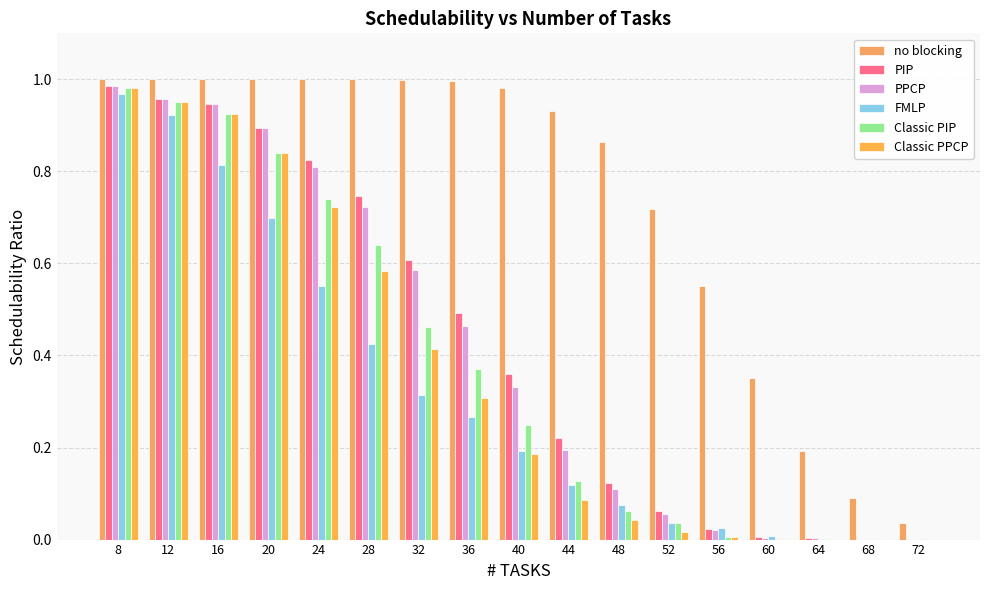

Rank the series at 64 from highest to lowest value.

no blocking, PIP, PPCP, FMLP, Classic PIP, Classic PPCP